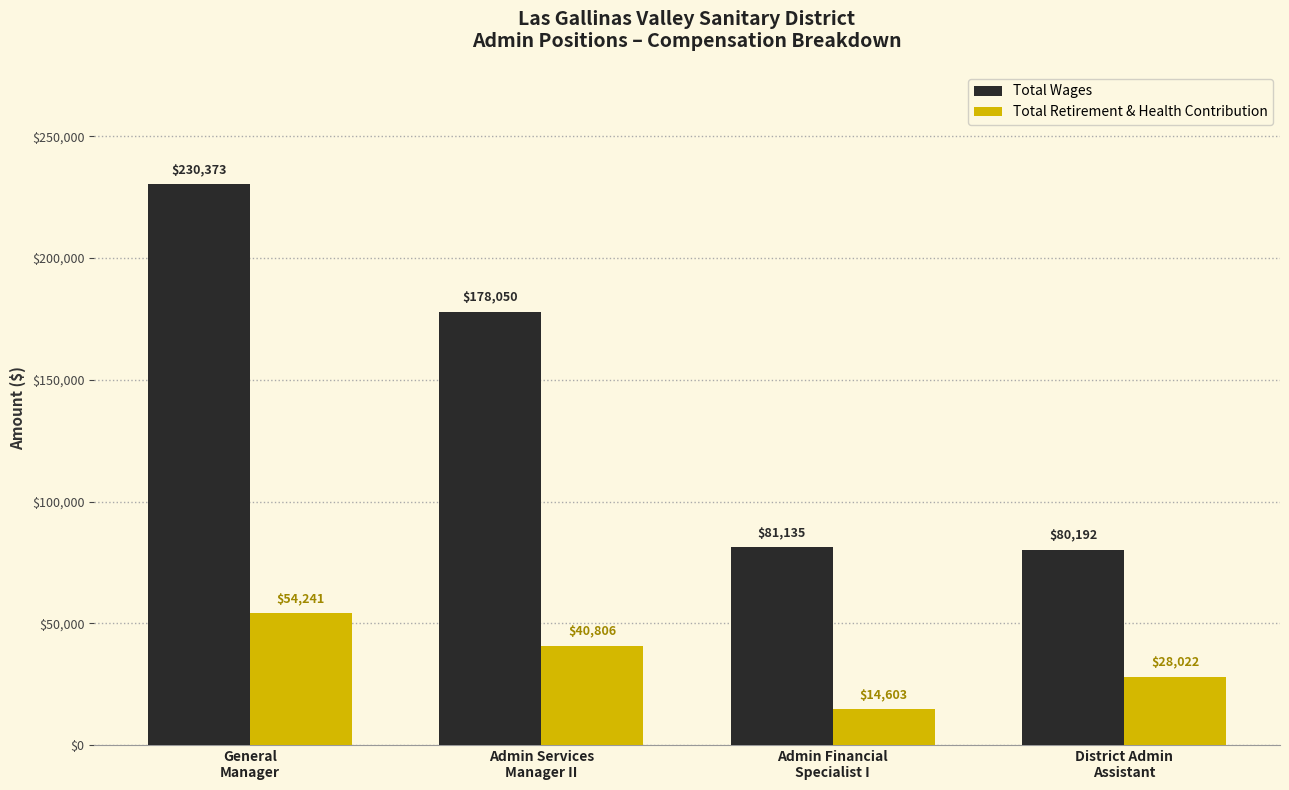

List the series in order of their overall mean, highest first.

Total Wages, Total Retirement & Health Contribution